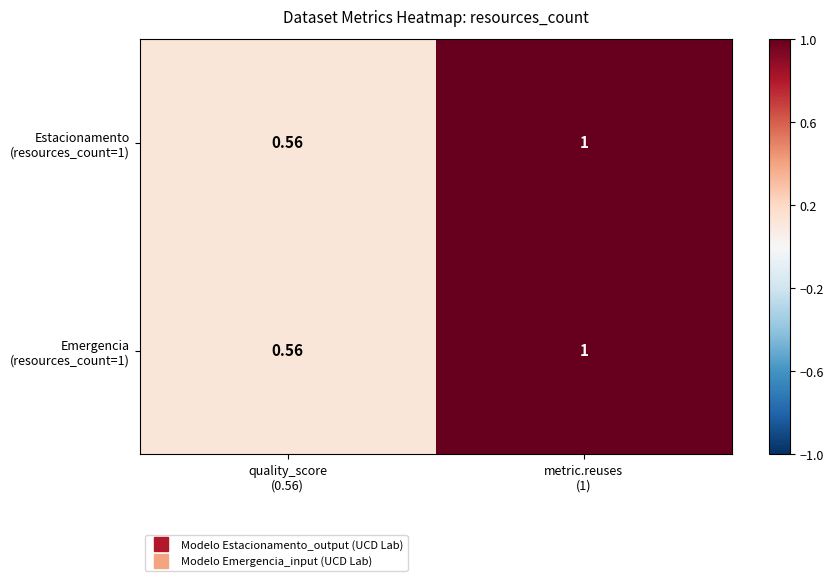

Count the number of categories in the chart.

2